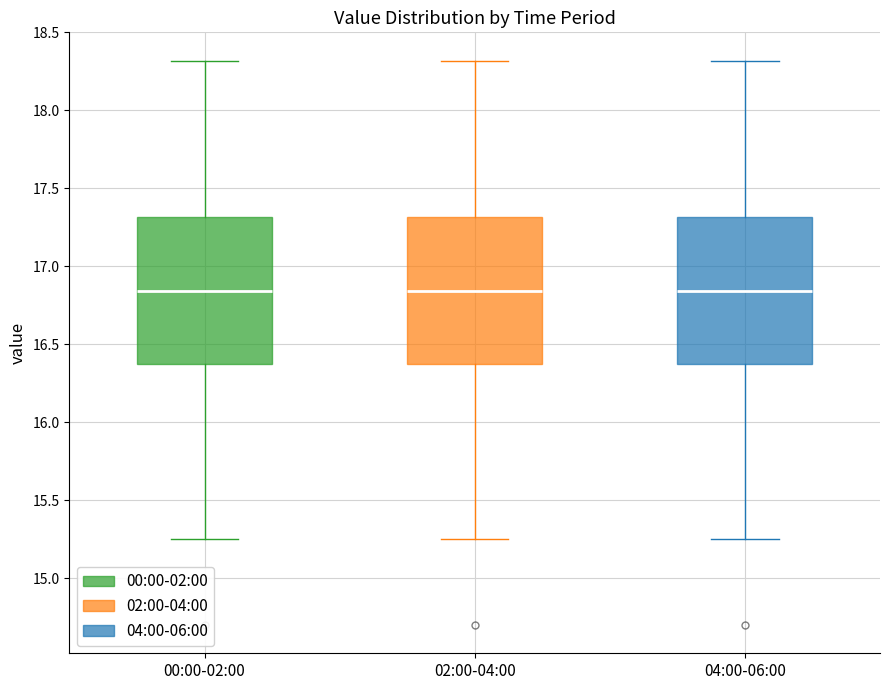

Reading left to right, transcribe this box plot: for each box, give where its median line is, the range the box spans, and where its two whiskers end, as read against the y-axis. The values are not printed on the chart, so give them approximately, as read against the axis.

00:00-02:00: median 16.85, box 16.40 to 17.30, whiskers 15.25 to 18.30
02:00-04:00: median 16.85, box 16.40 to 17.30, whiskers 15.25 to 18.30
04:00-06:00: median 16.85, box 16.40 to 17.30, whiskers 15.25 to 18.30